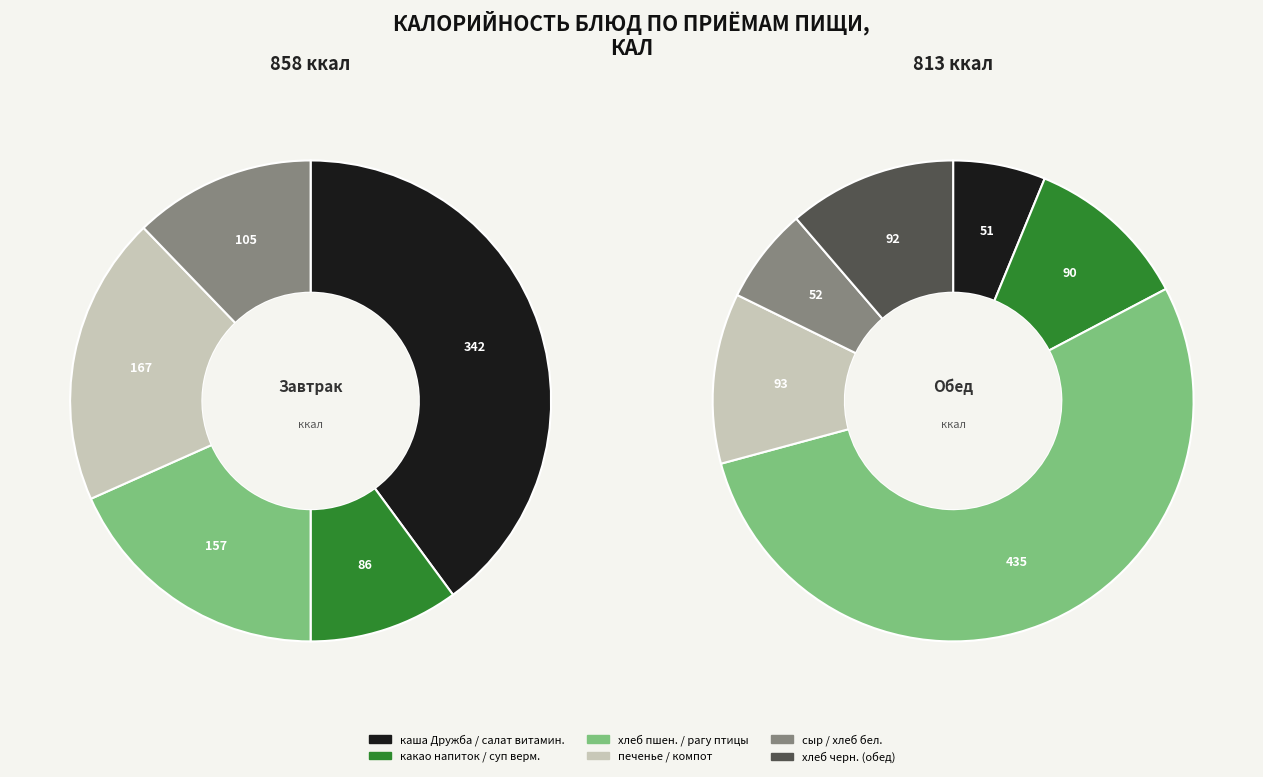

How many segments does this pie chart have?

11